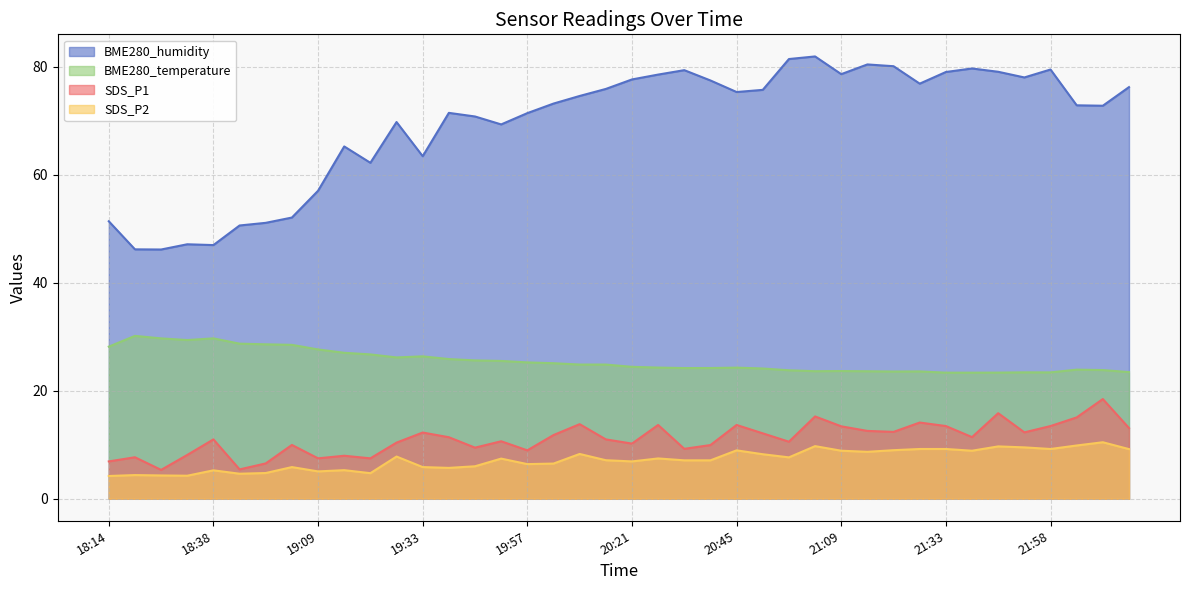

What position from the right is 21:40?

7